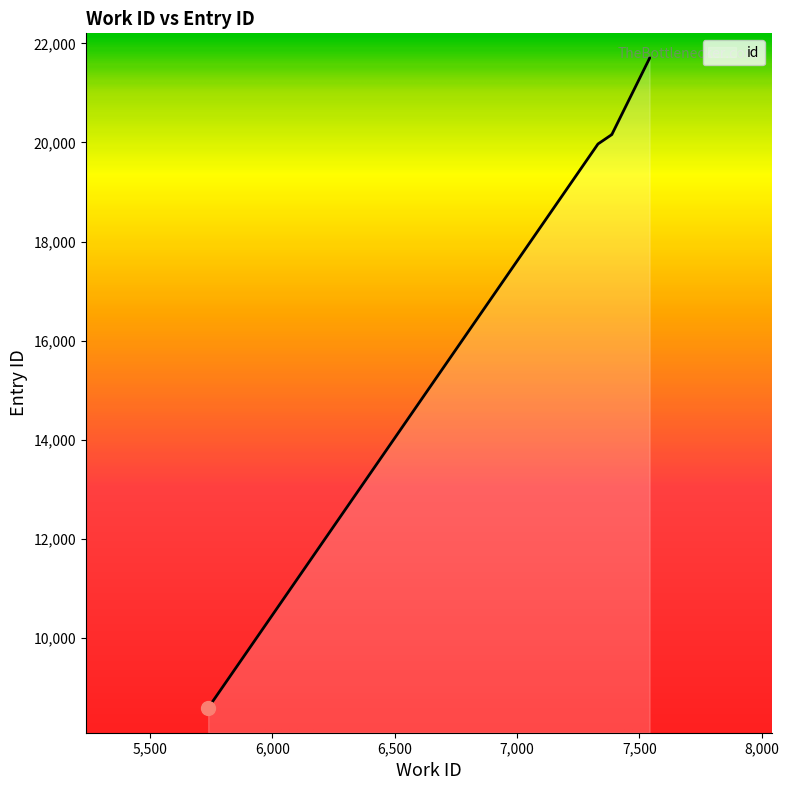

Approximately how many times larger is the value at 7388 compared to 7542?

0.9